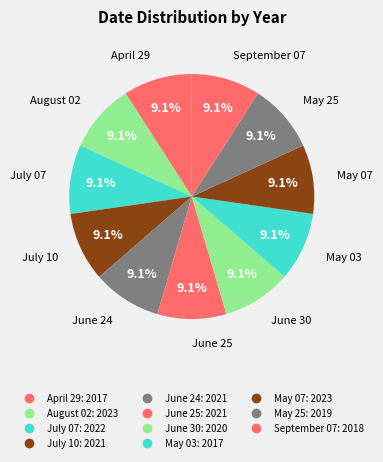

True or false: June 24 accounts for 1% of the total.

False